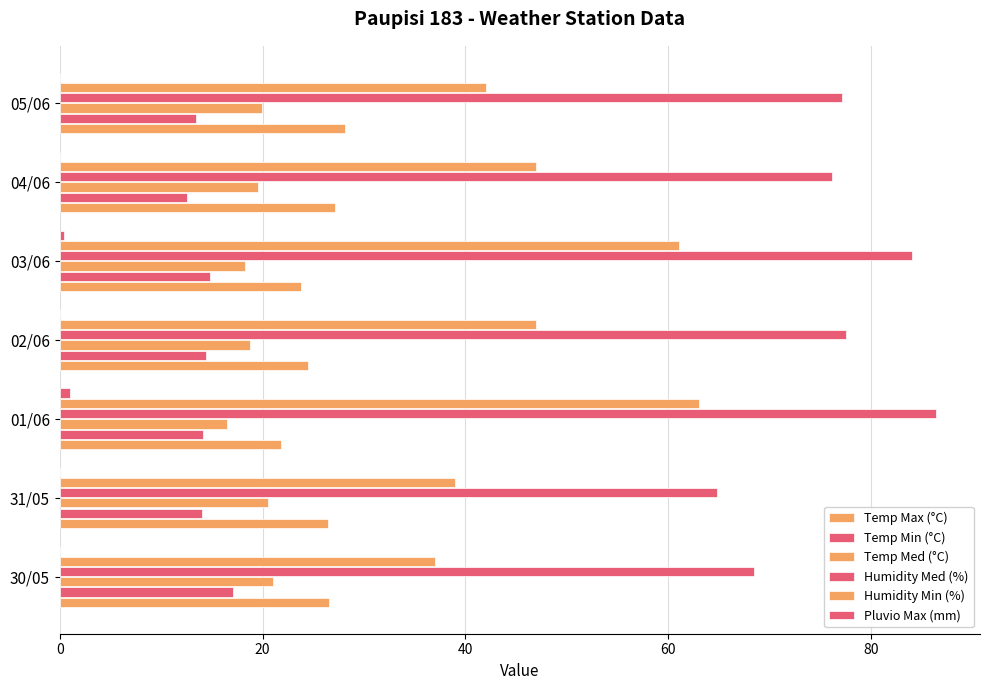

How many data points does each series have?

7